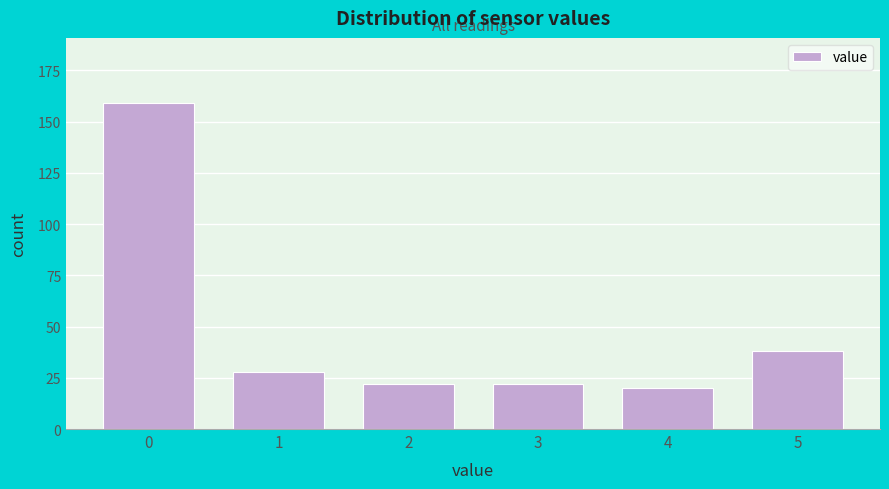

Reading left to right, what are all the values shown in this chart?

0=159	1=28	2=22	3=22	4=20	5=38